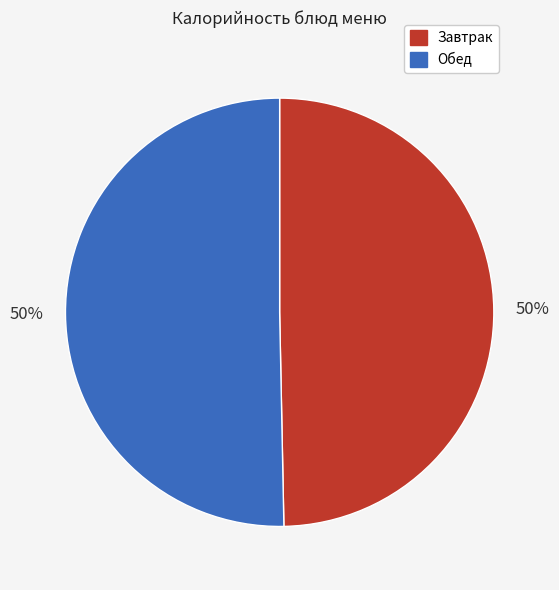

Approximately how many times larger is the value at Обед compared to Завтрак?

1.0